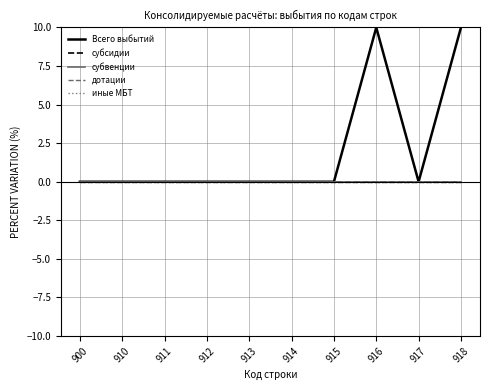

Is this an area chart (filled region under the line)?

No